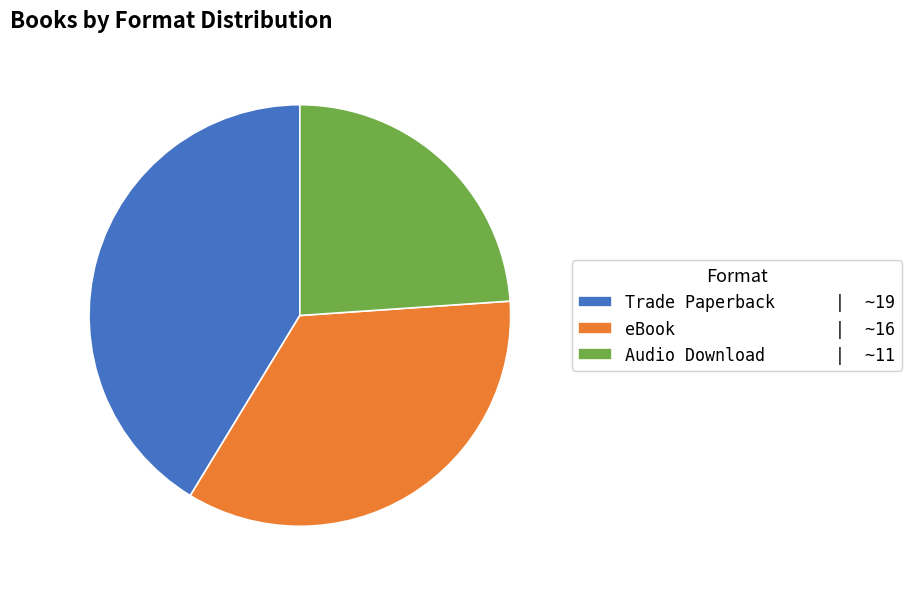

Is it true that Audio Download is 24% of the pie?

True